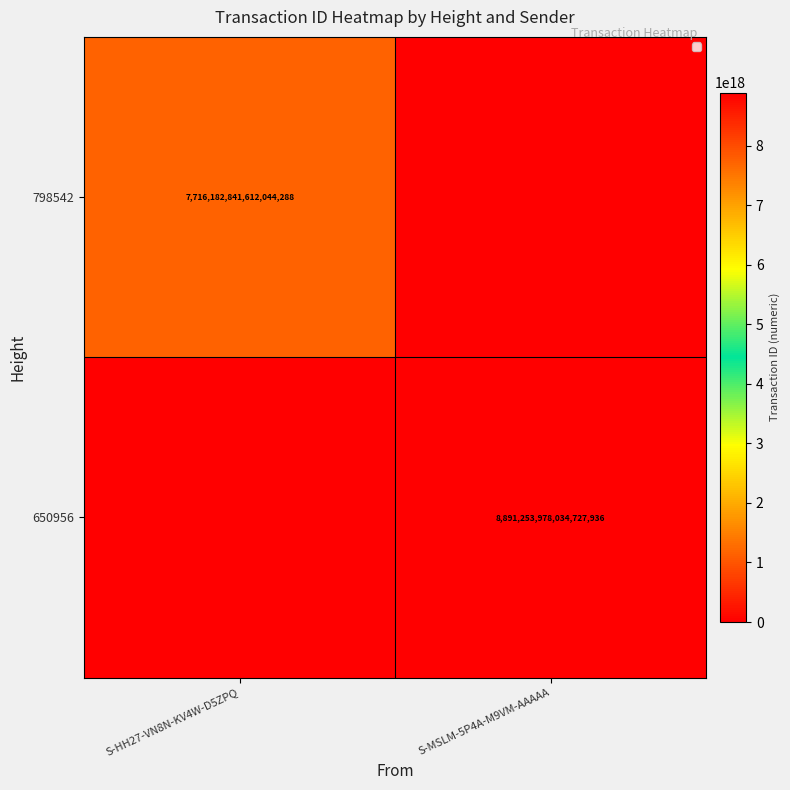

Is the value of 650956 at S-MSLM-5P4A-M9VM-AAAAA greater than the value of 798542 at S-HH27-VN8N-KV4W-D5ZPQ?

Yes